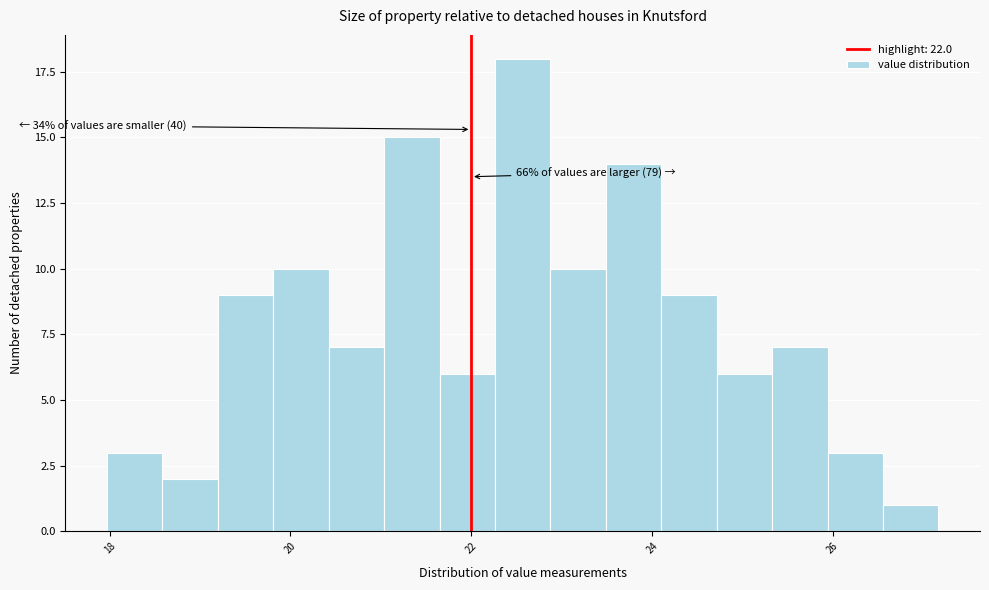

Around what value on the x-axis is the tallest bar? Give the approximate position of its centre, as read against the axis.

22.6